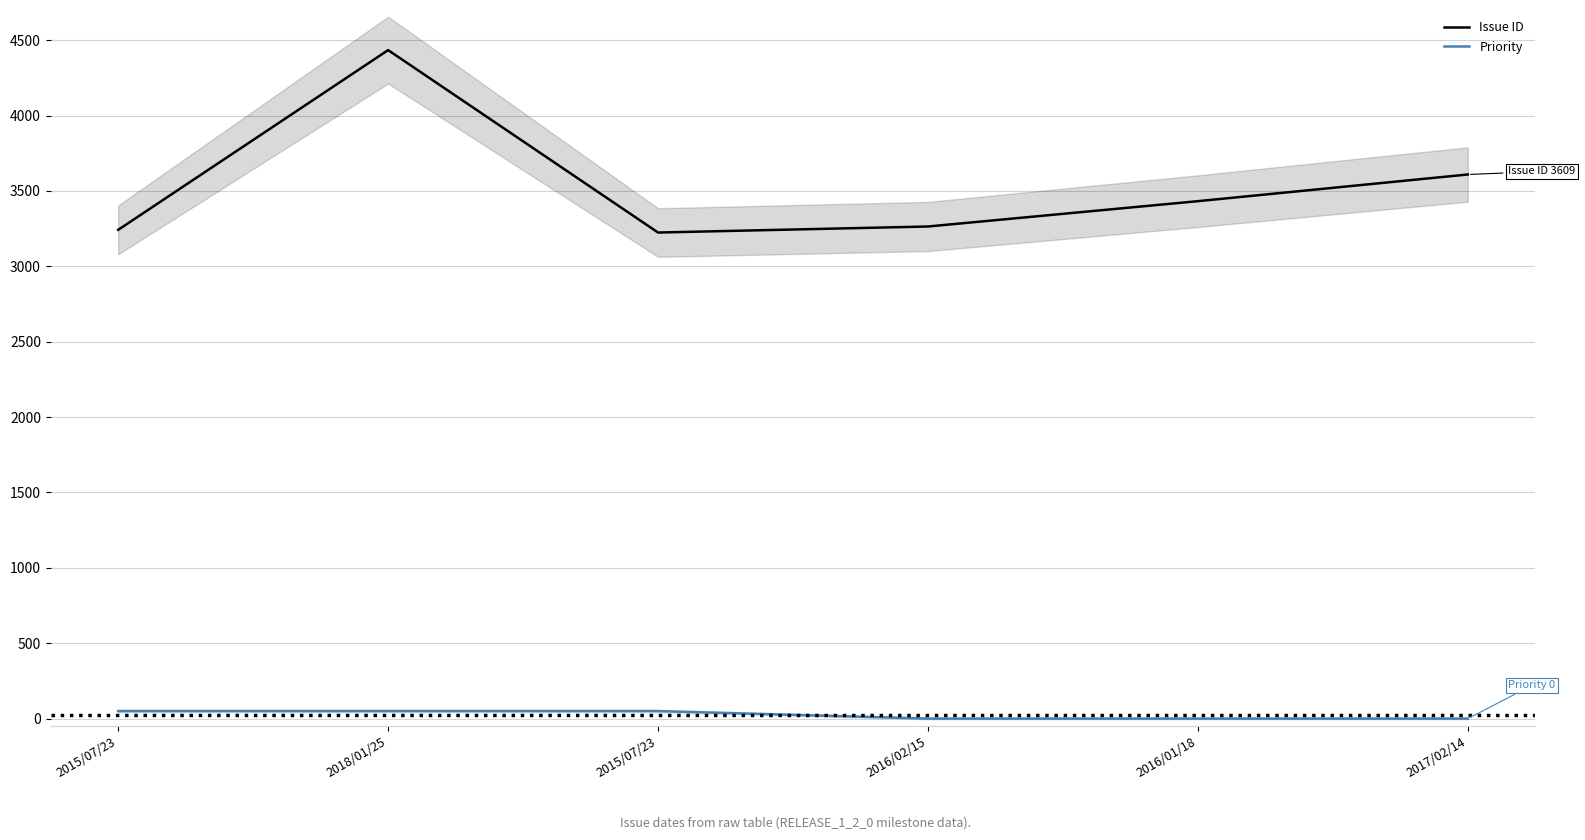

True or false: Issue ID and Priority intersect in this chart.

False